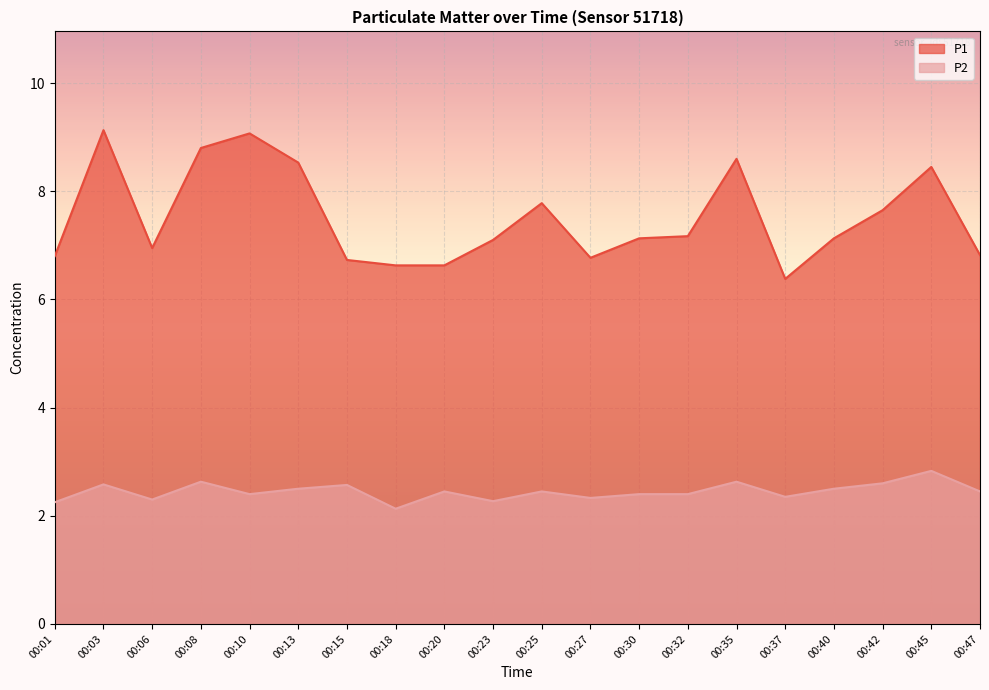

List the series in order of their peak value, highest first.

P1, P2